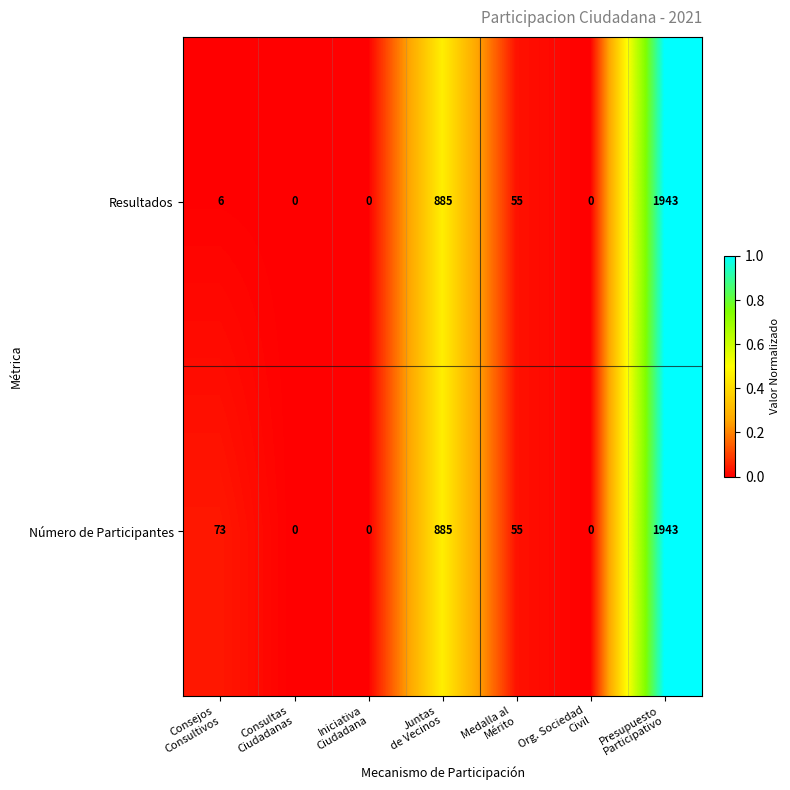

Which series has the largest total across all categories?

Número de Participantes